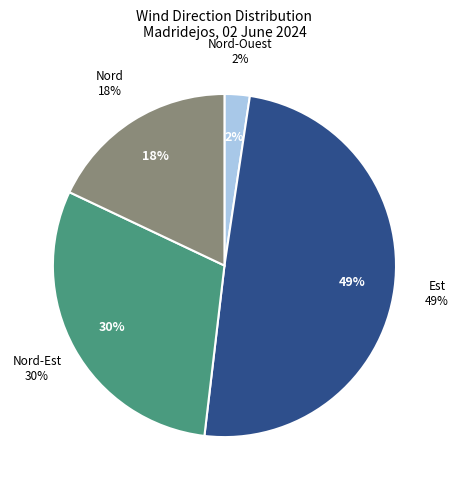

Is there any slice that represents more than half of the pie?

No